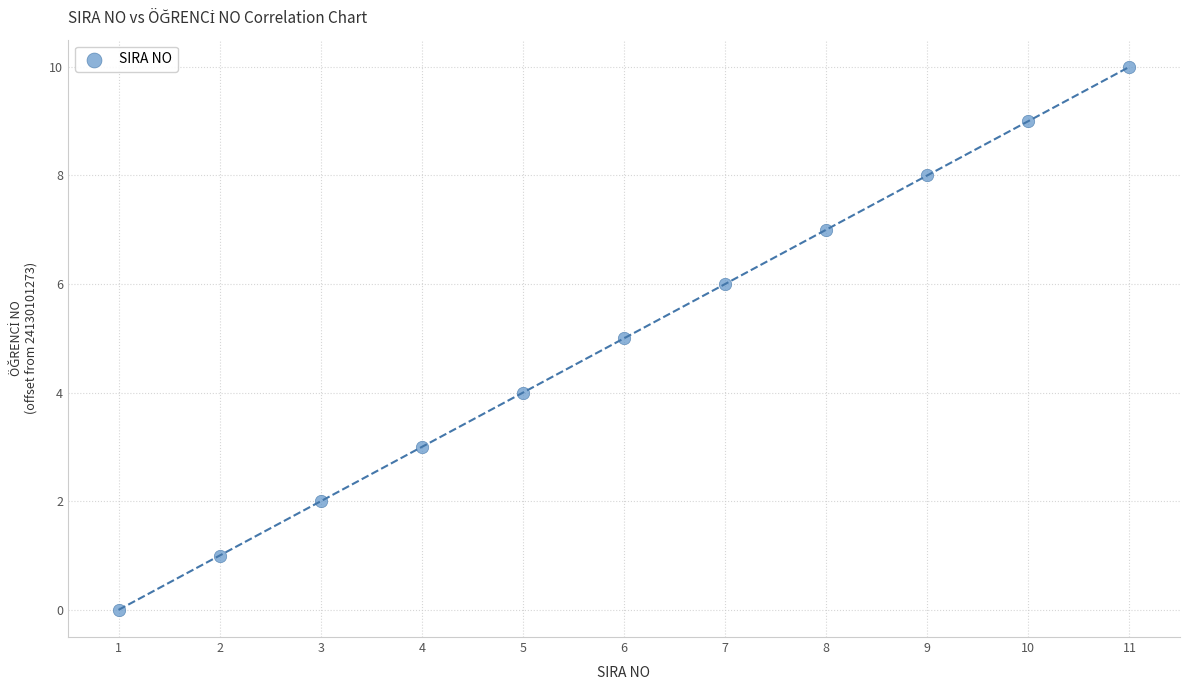

What is the range of X values (max minus min)?

10